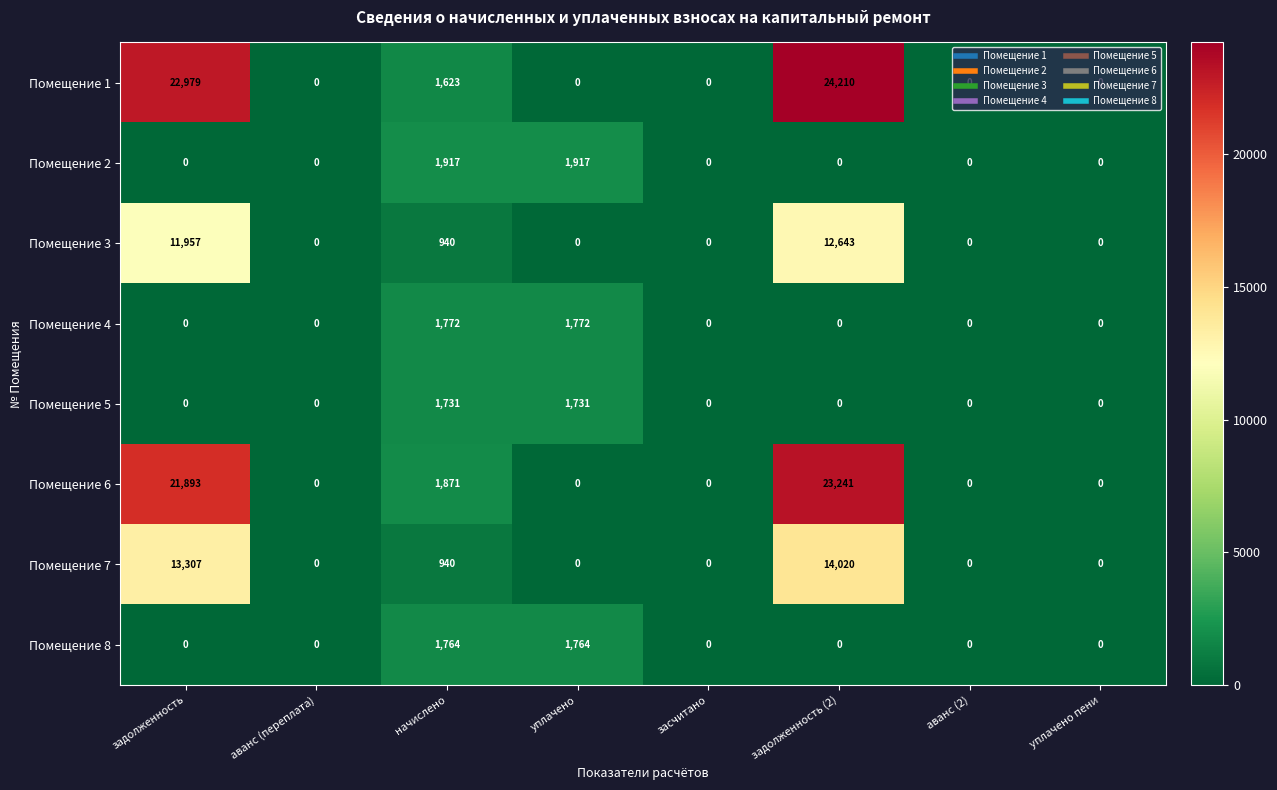

At how many categories does at least one series exceed 6937?

2